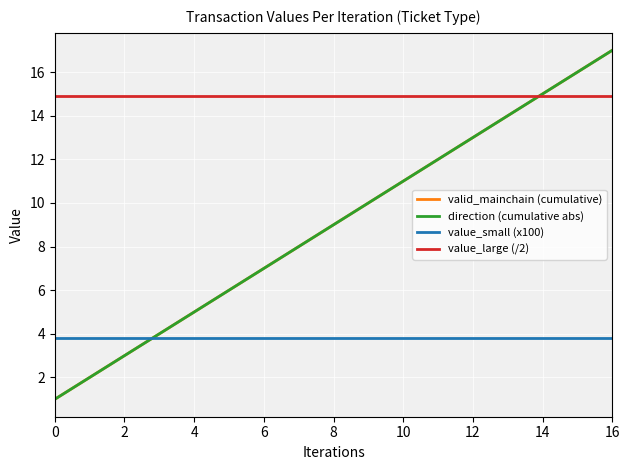

Reading right to left, extract all data points from this chart.

valid_mainchain (cumulative): 17.0	16.0	15.0	14.0	13.0	12.0	11.0	10.0	9.0	8.0	7.0	6.0	5.0	4.0	3.0	2.0	1.0
direction (cumulative abs): 17.0	16.0	15.0	14.0	13.0	12.0	11.0	10.0	9.0	8.0	7.0	6.0	5.0	4.0	3.0	2.0	1.0
value_small (x100): 3.8	3.8	3.8	3.8	3.8	3.8	3.8	3.8	3.8	3.8	3.8	3.8	3.8	3.8	3.8	3.8	3.8
value_large (/2): 14.9	14.9	14.9	14.9	14.9	14.9	14.9	14.9	14.9	14.9	14.9	14.9	14.9	14.9	14.9	14.9	14.9